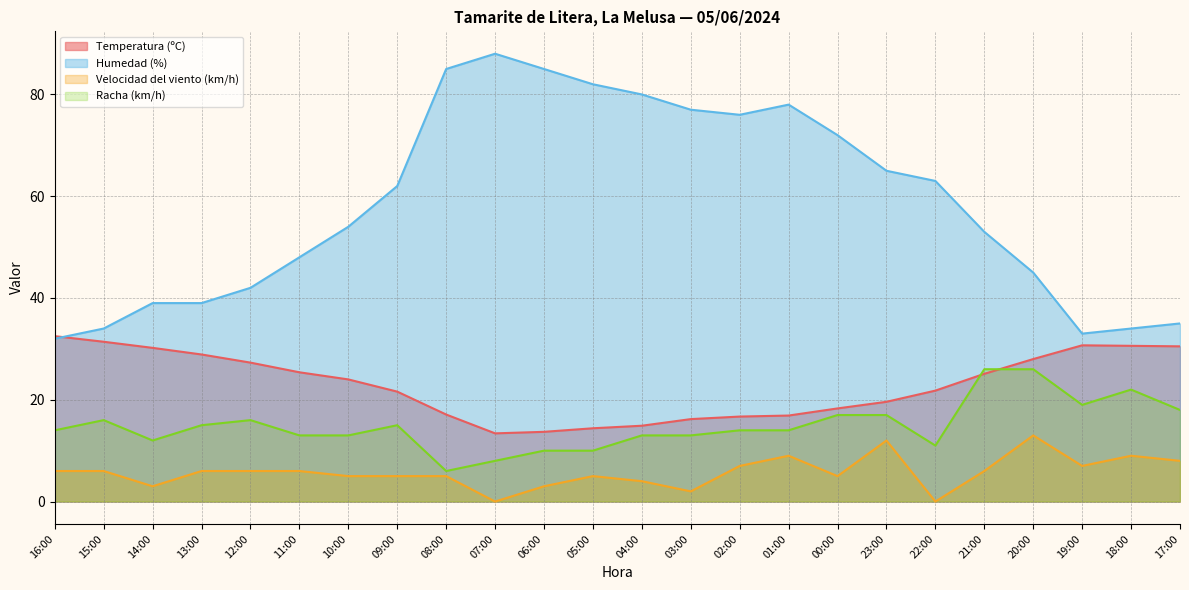

How many values in the Humedad (%) series exceed 62?

11